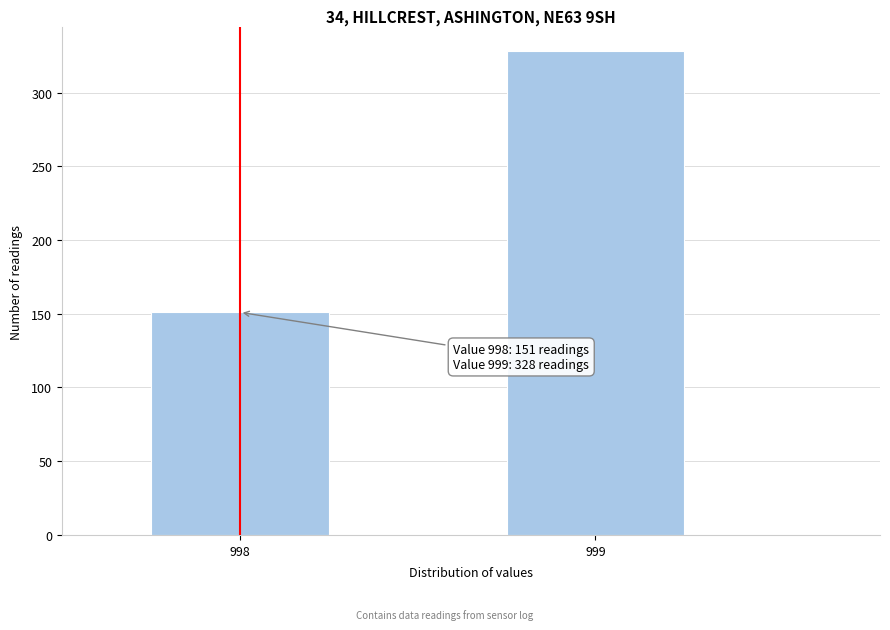

Reading right to left, extract all data points from this chart.

328	151